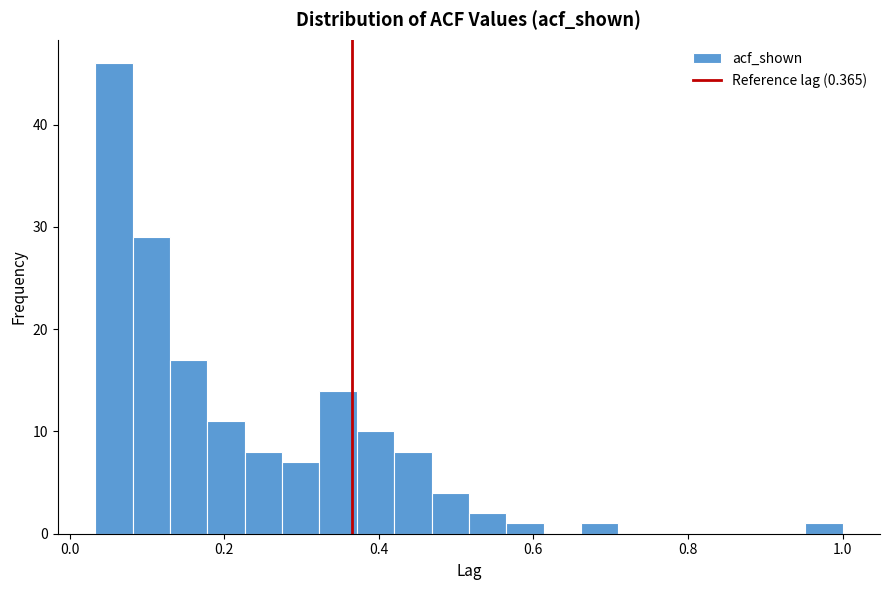

Read against the x-axis, roughly where is the centre of the tallest bar?

0.06